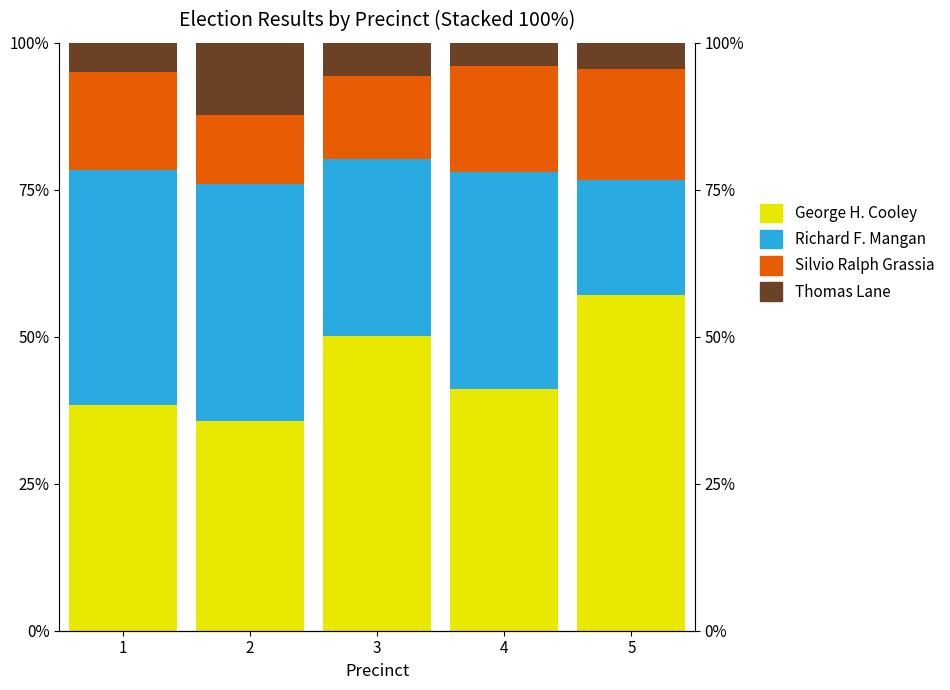

What is the difference between the maximum and minimum values in the Silvio Ralph Grassia series?

7.1